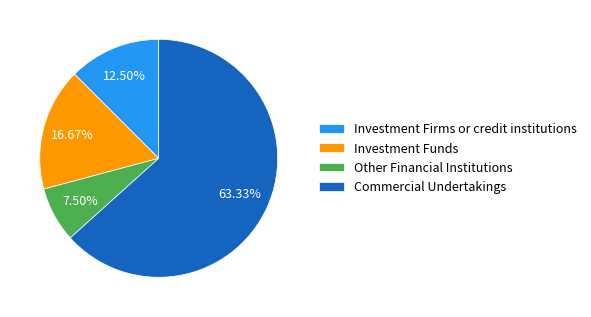

Which slice represents more than half of the pie?

Commercial Undertakings